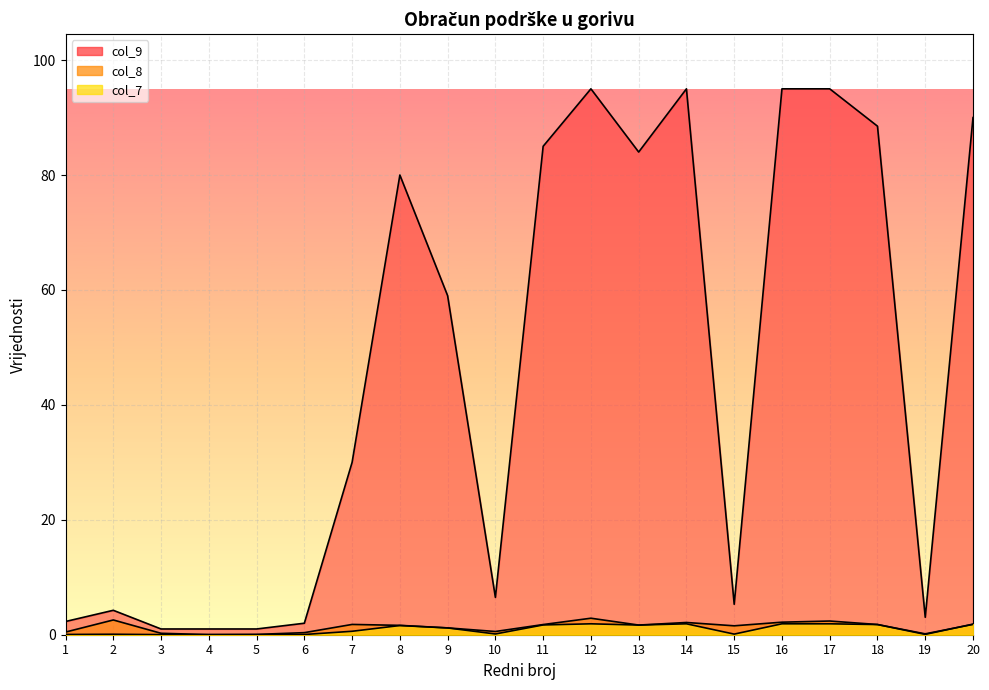

What is the average value of the col_8 series?

1.4